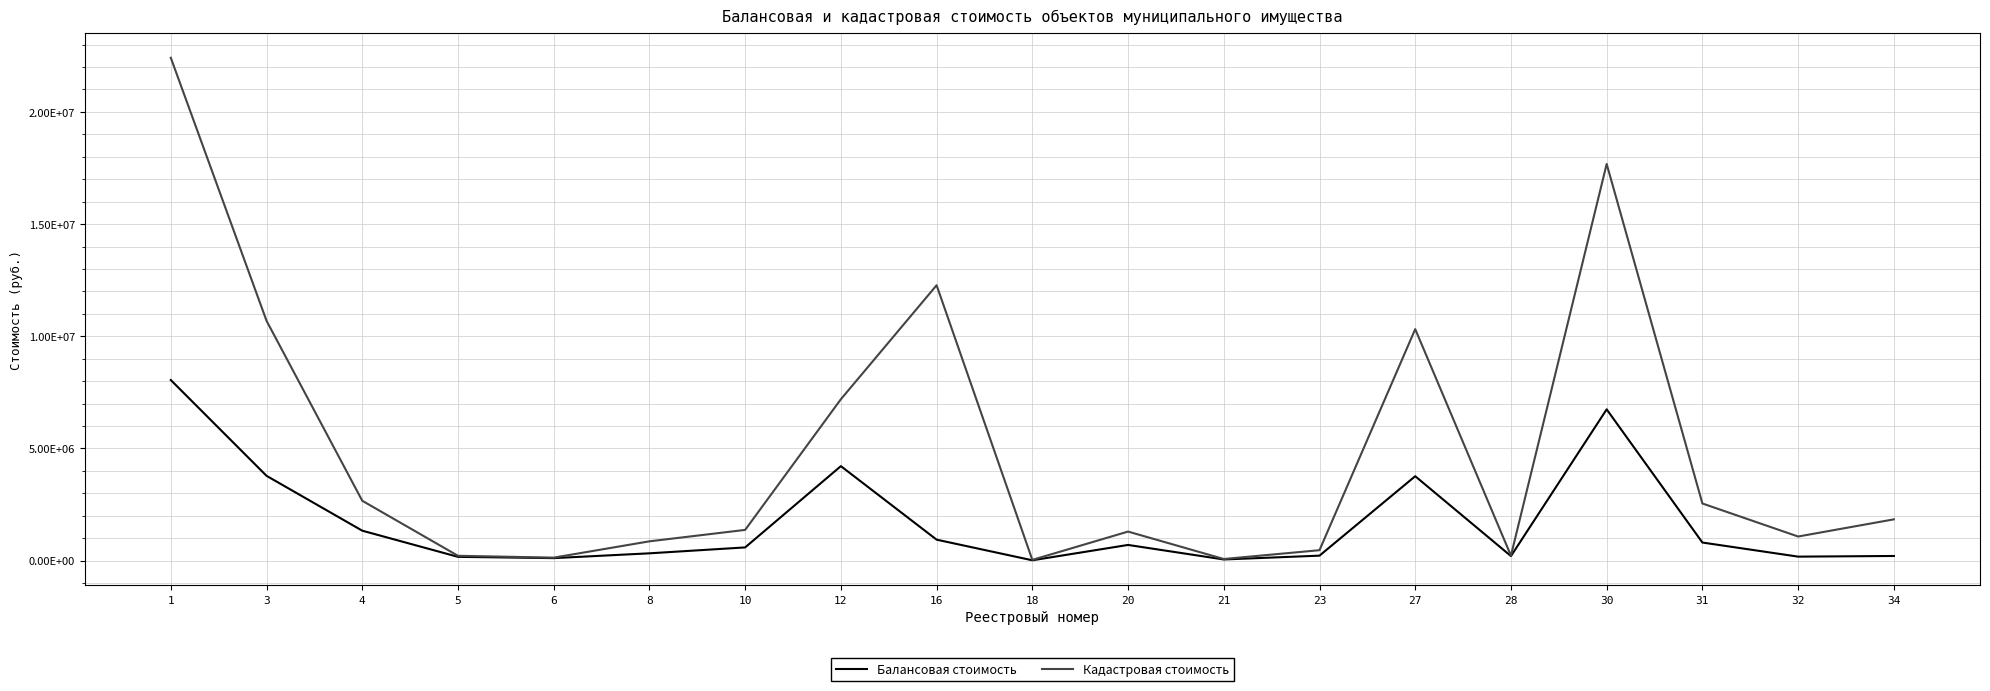

Does the chart have visible grid lines?

Yes